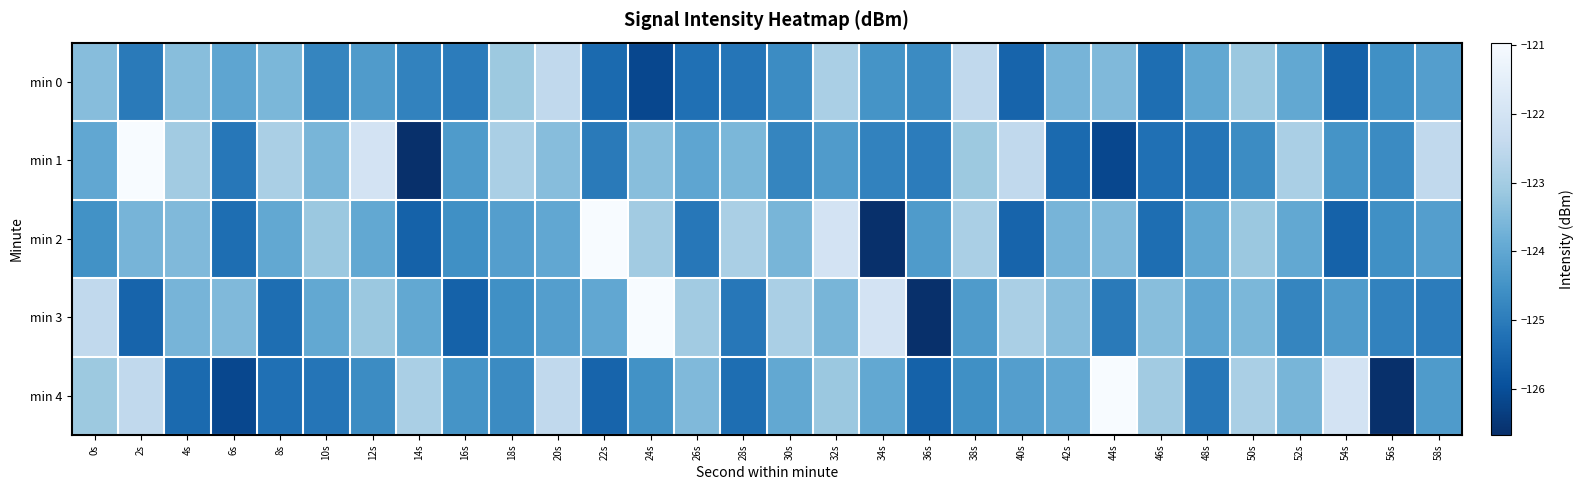

What is the spread (max minus min) of values at 36s?

2.4